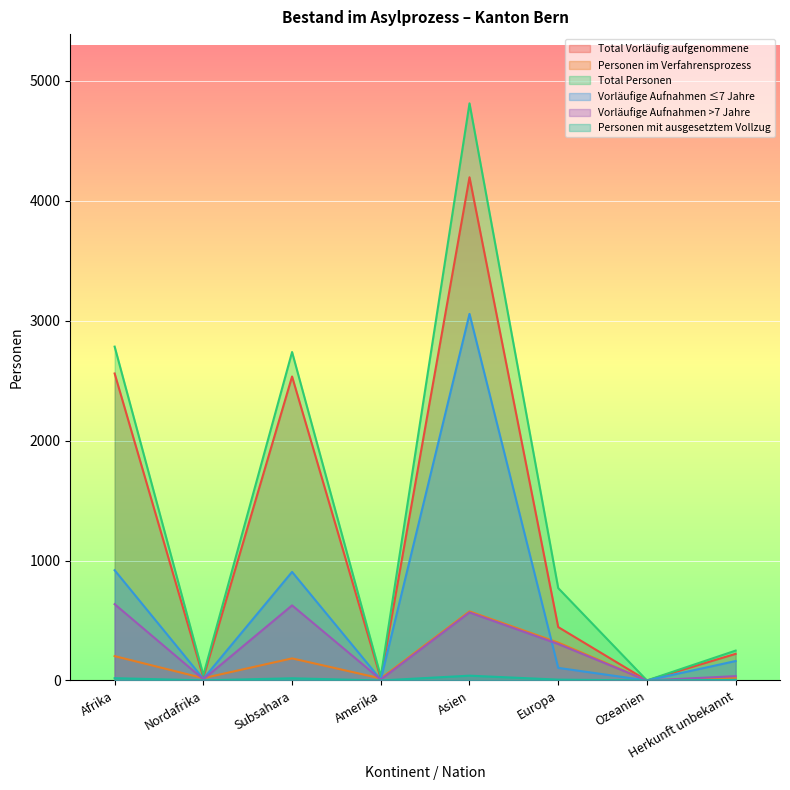

Count the number of categories in the chart.

8